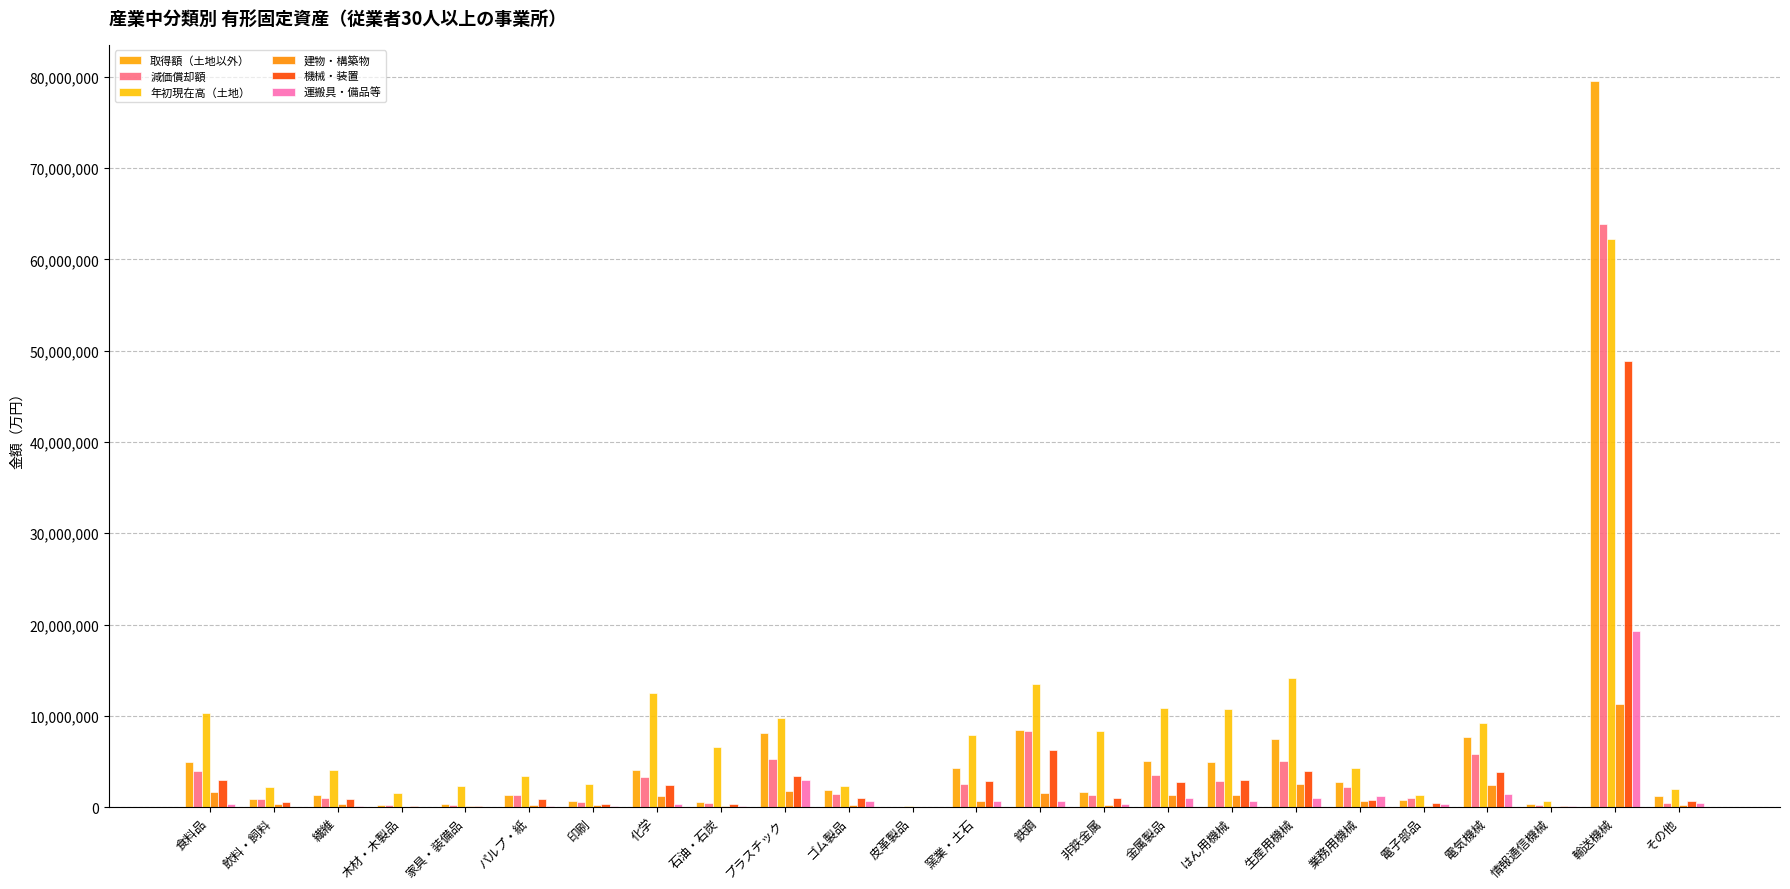

At which label does 取得額（土地以外） first exceed 1868219?

食料品